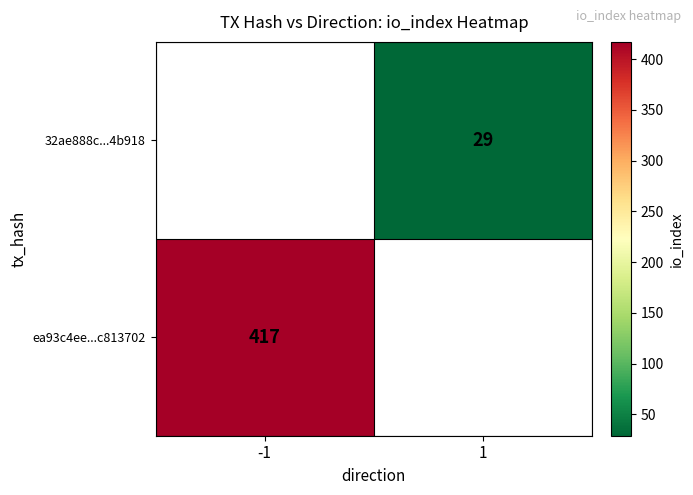

Is it true that 32ae888c...4b918 equals 29 at 1?

True